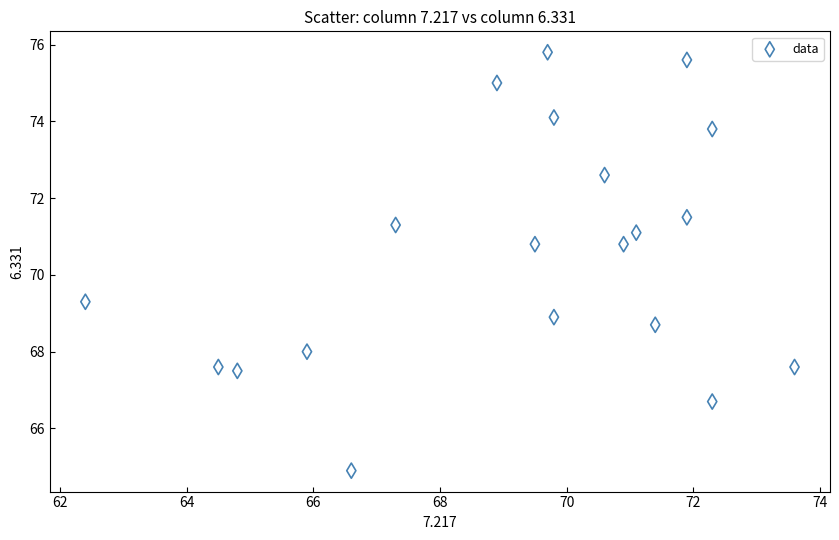

What is the range of Y values (max minus min)?

10.9